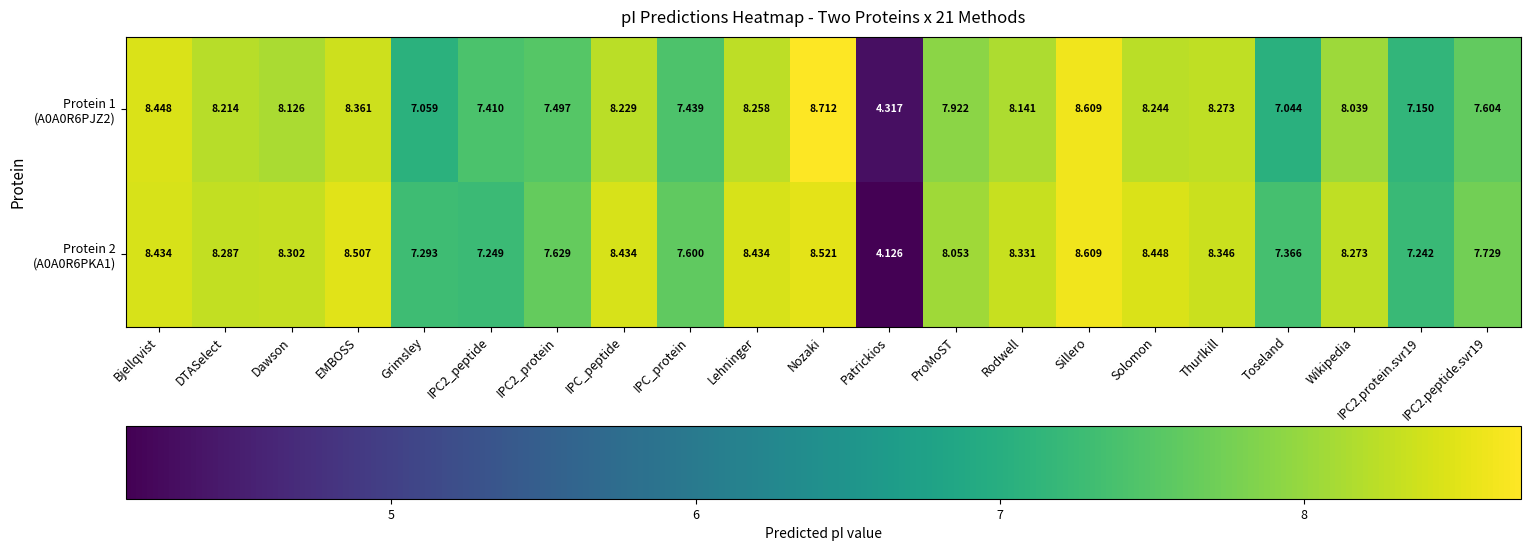

Which category has the highest value across all series?

Nozaki